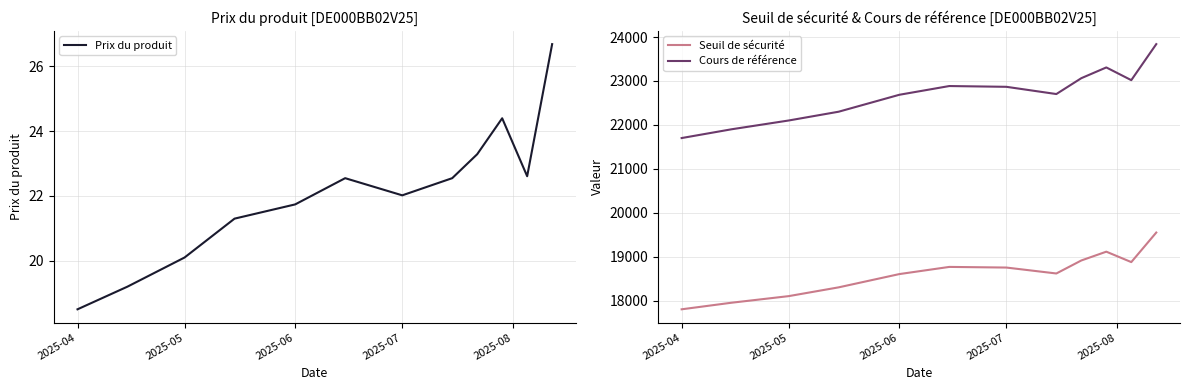

True or false: Cours de référence and Seuil de sécurité cross at least once.

False